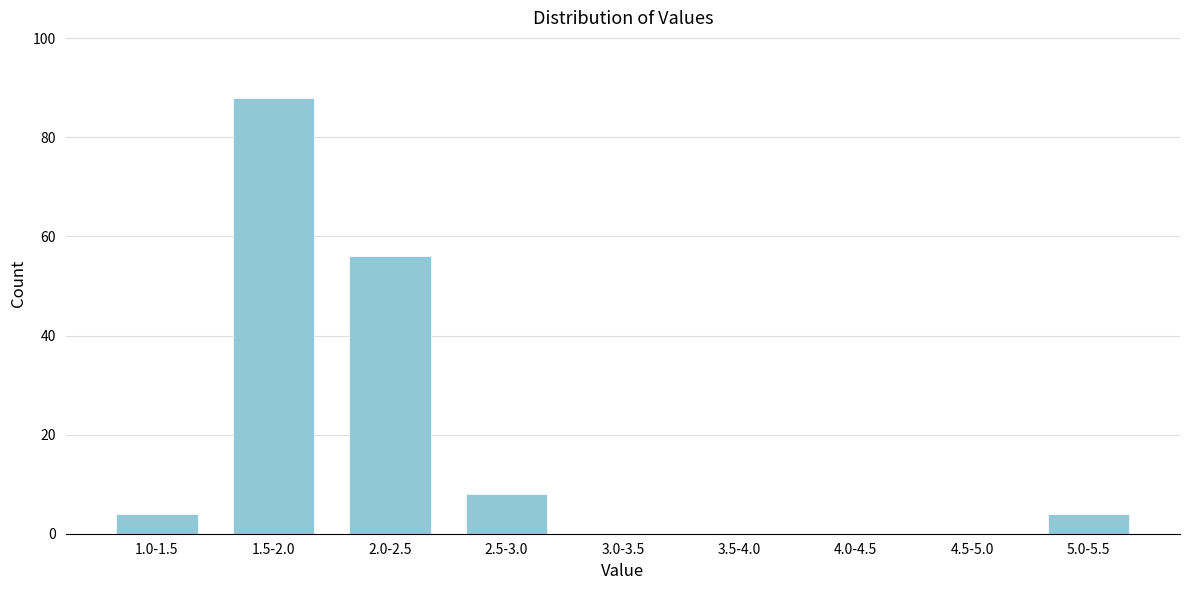

Reading left to right, list all the values displayed in this chart.

1.0-1.5=4	1.5-2.0=88	2.0-2.5=56	2.5-3.0=8	3.0-3.5=0	3.5-4.0=0	4.0-4.5=0	4.5-5.0=0	5.0-5.5=4